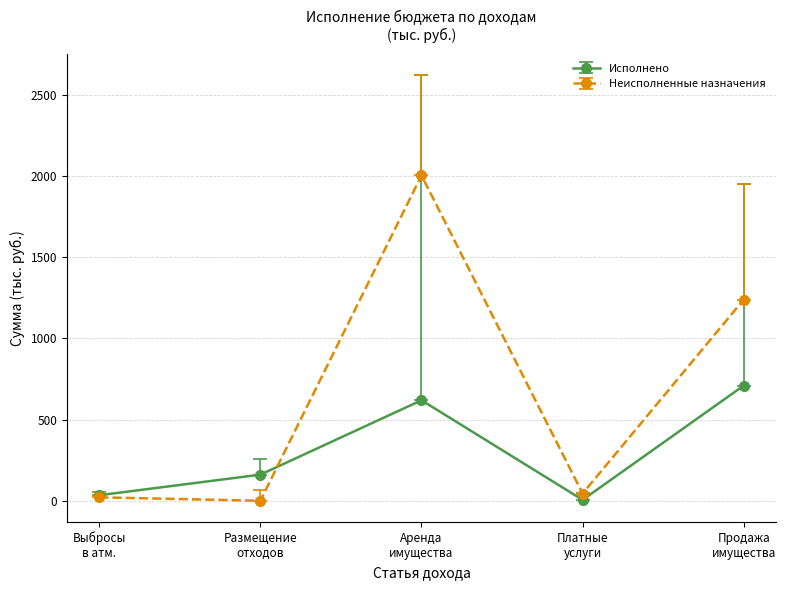

Rank the series by their average value, from lowest to highest.

Исполнено, Неисполненные назначения